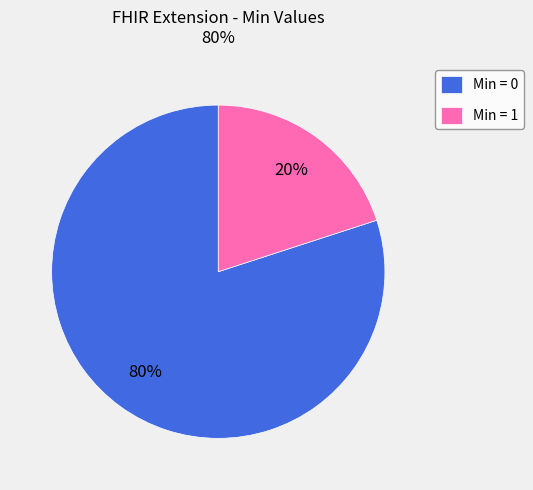

To the nearest percent, what is the difference between the largest and smallest slice percentages?

60%